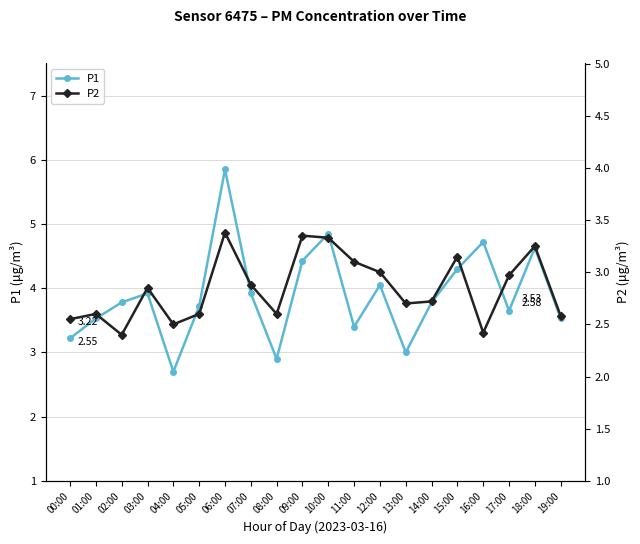

What is the label of the 7th point from the right?

13:00